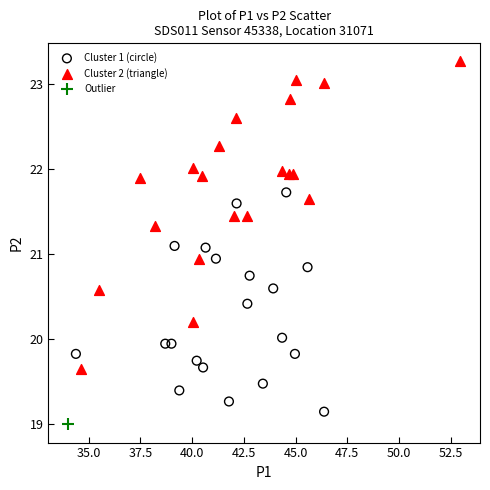

What are all the series names shown in the legend?

Cluster 1 (circle), Cluster 2 (triangle), Outlier